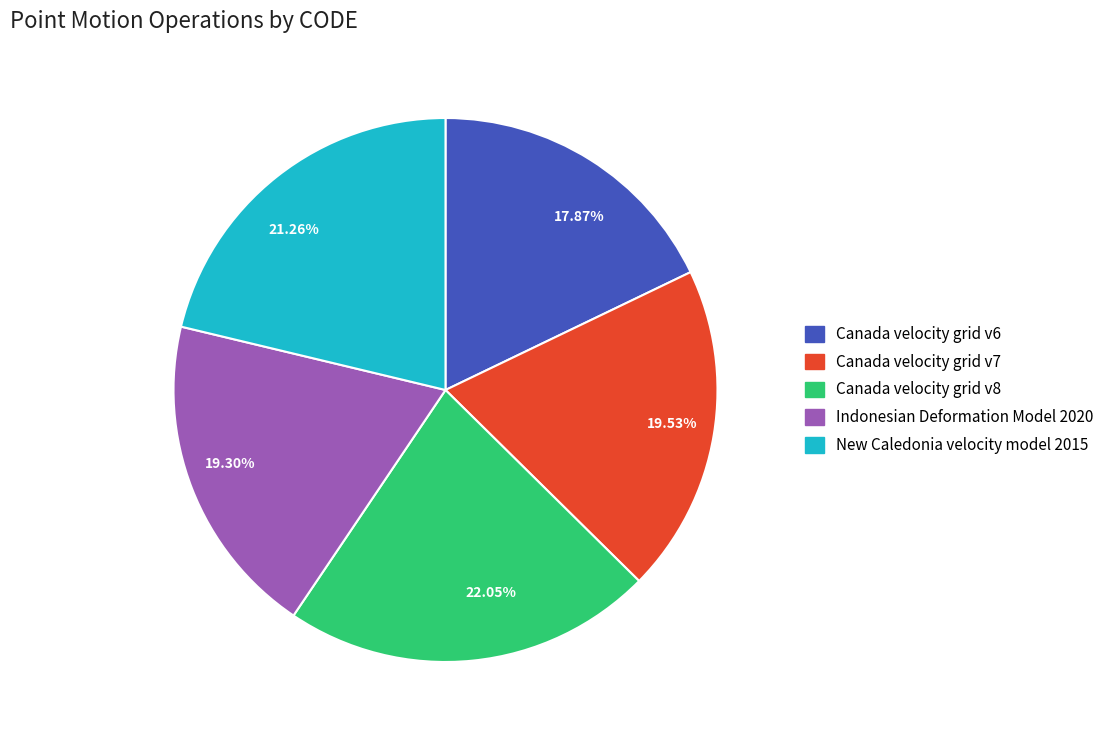

How many slices are in this pie chart?

5